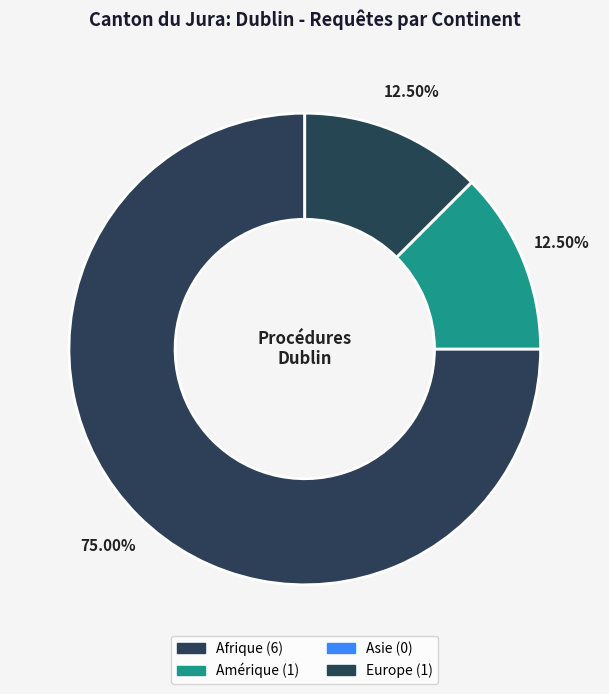

How many segments does this pie chart have?

4